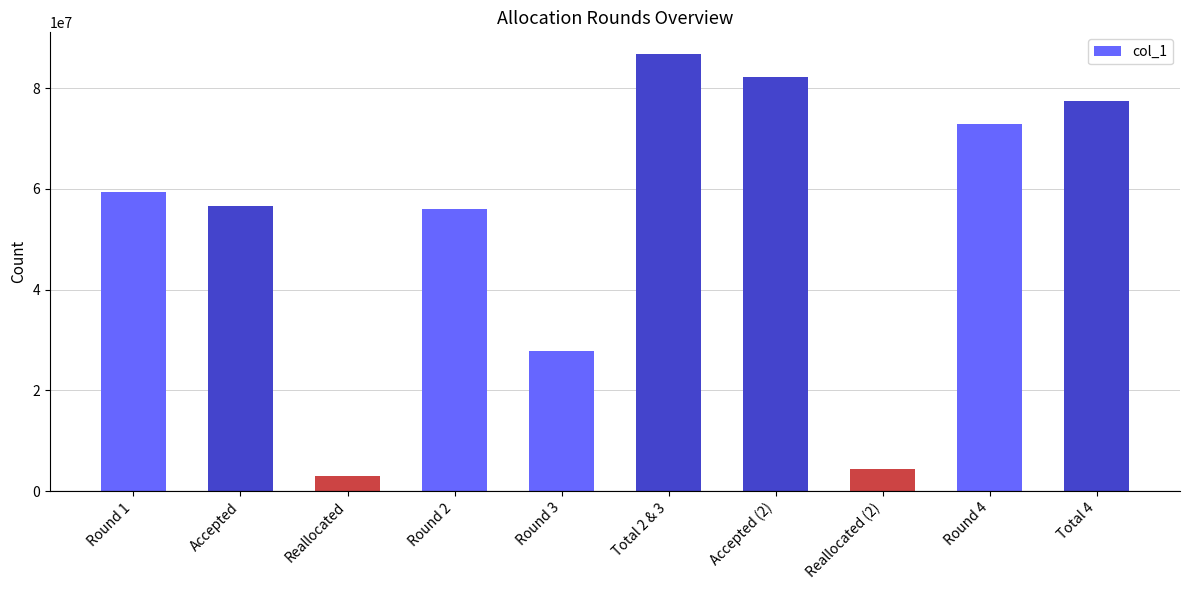

Count the number of data series in this chart.

1